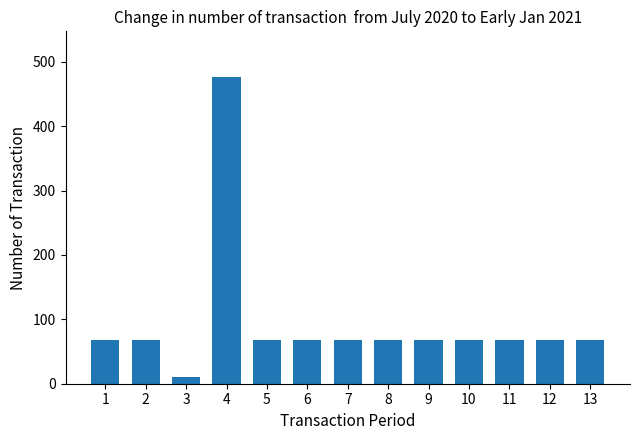

How many data points are less than 68?

1